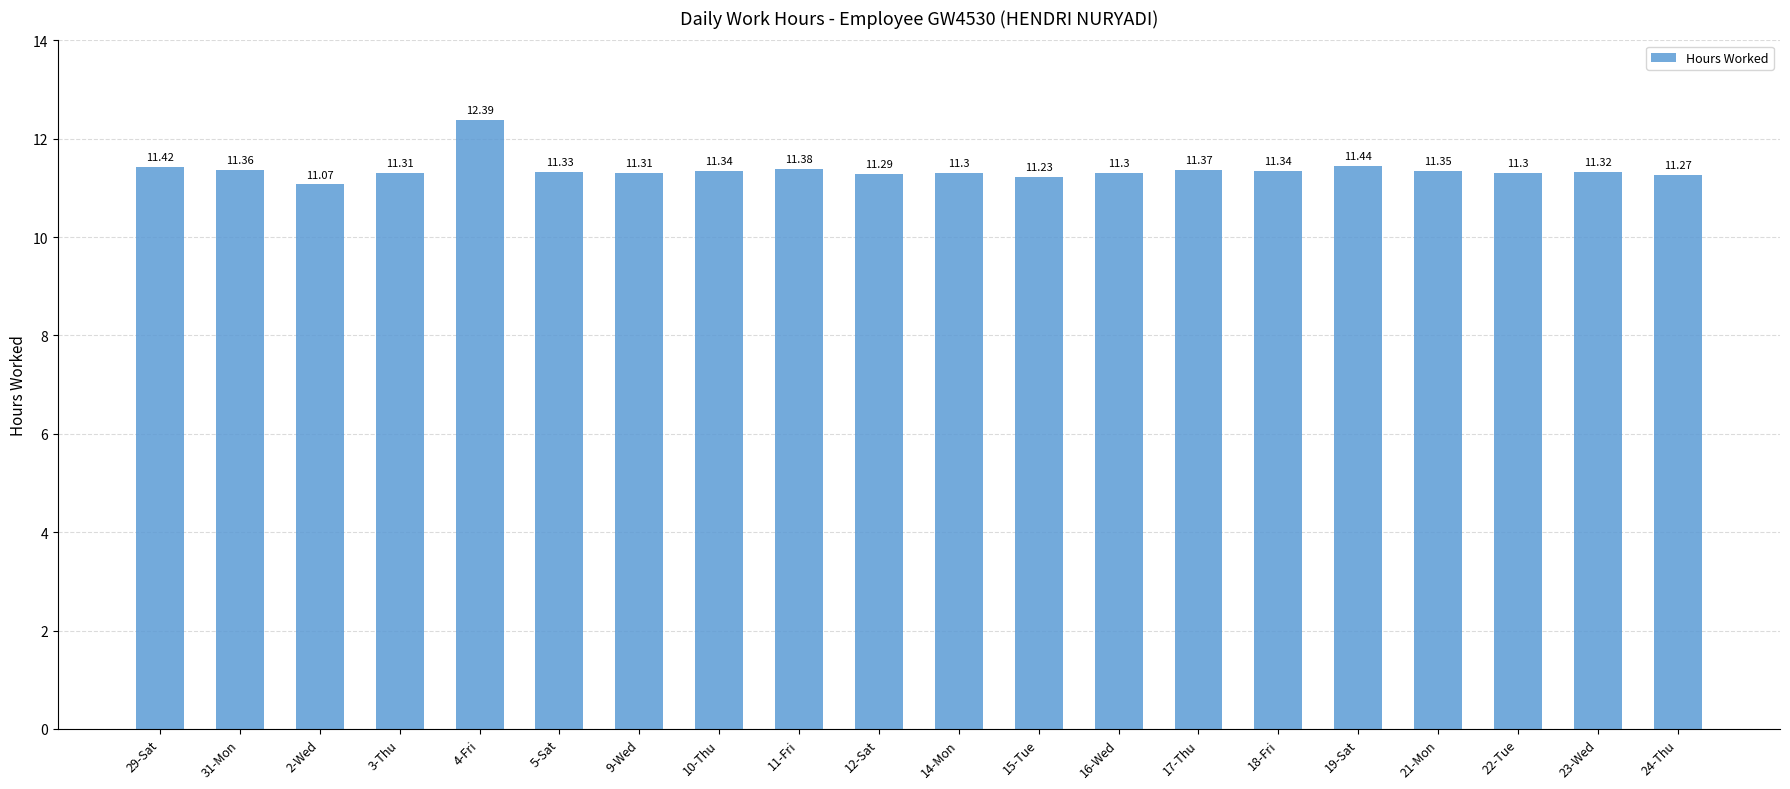

What is the sum of the values at 11-Fri and 22-Tue?

22.7